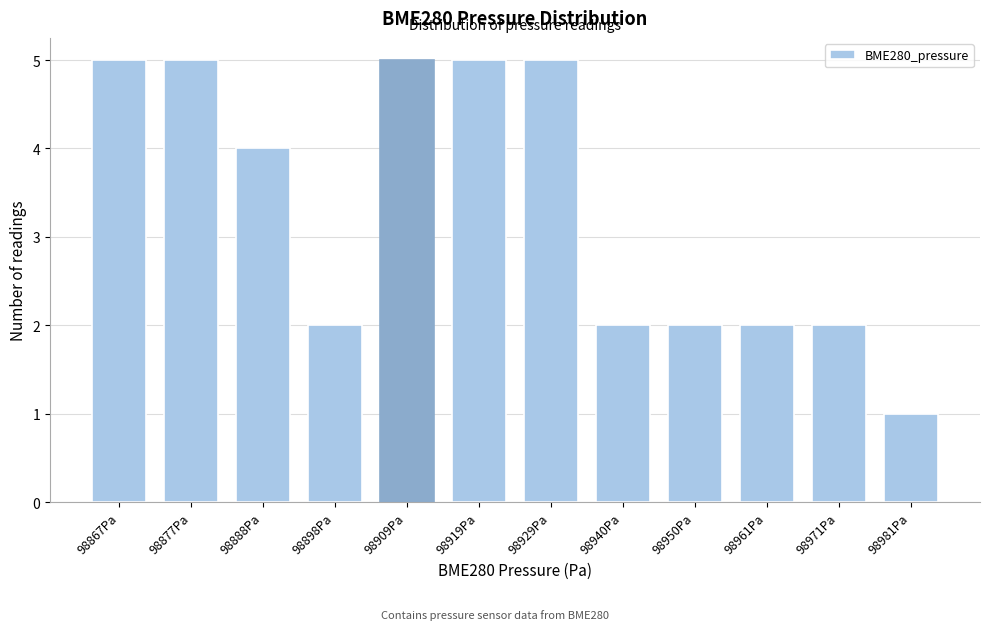

Reading left to right, what are all the values shown in this chart?

5	5	4	2	5	5	5	2	2	2	2	1